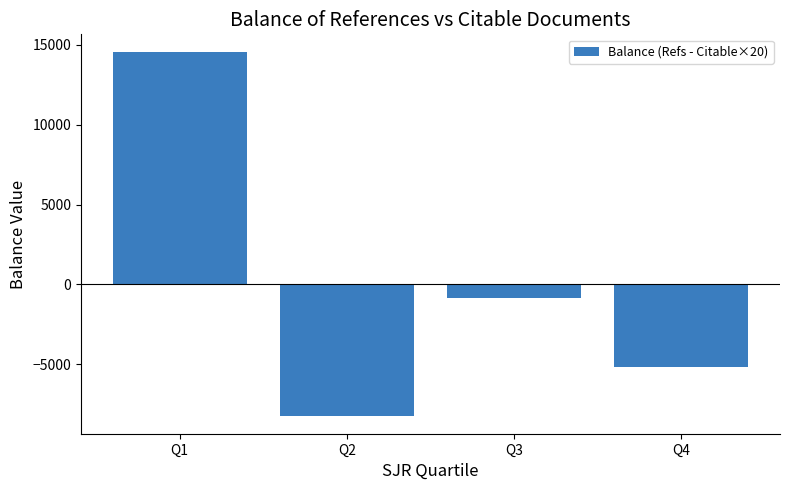

What is the difference between the maximum and minimum values?

22711